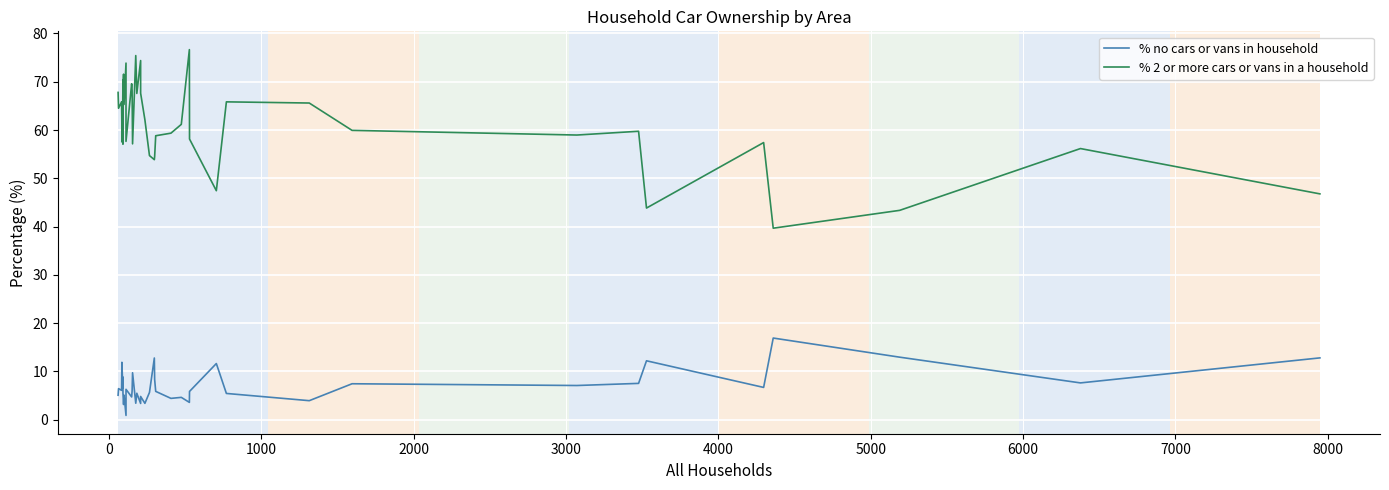

What is the smallest value displayed?

0.9